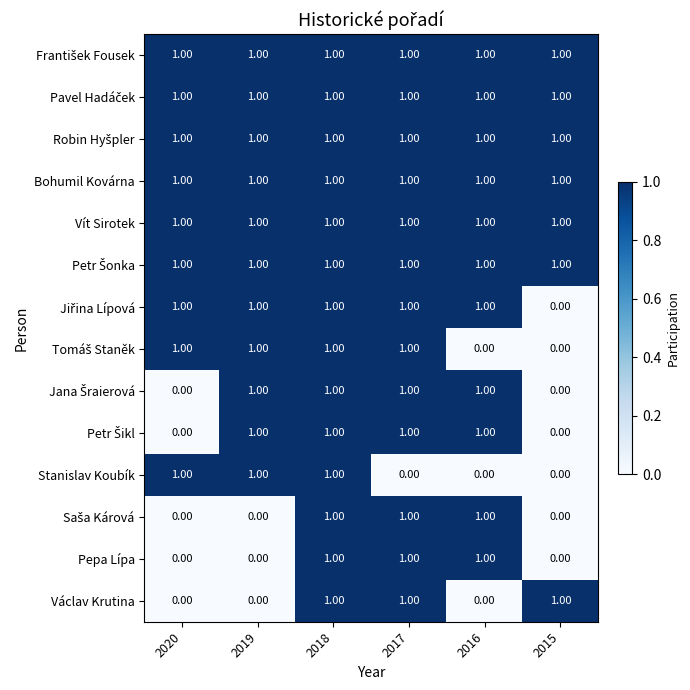

At which category is the sum across all series the highest?

2018